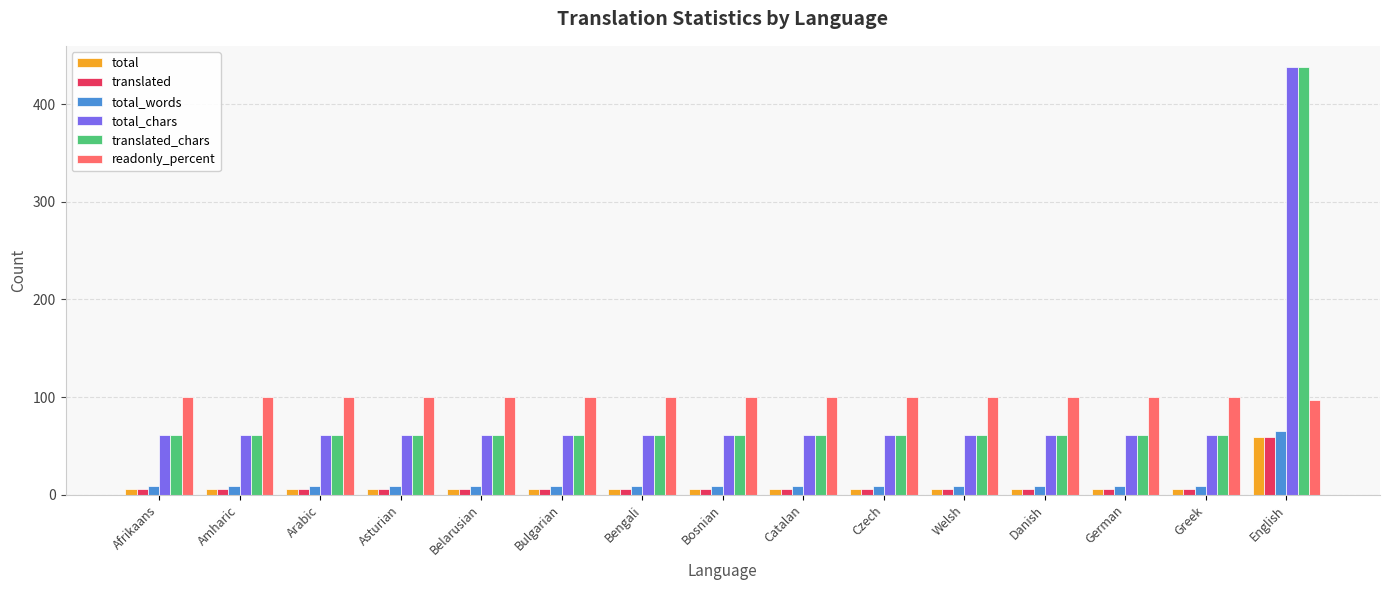

What is the label of the 7th bar from the left?

Bengali